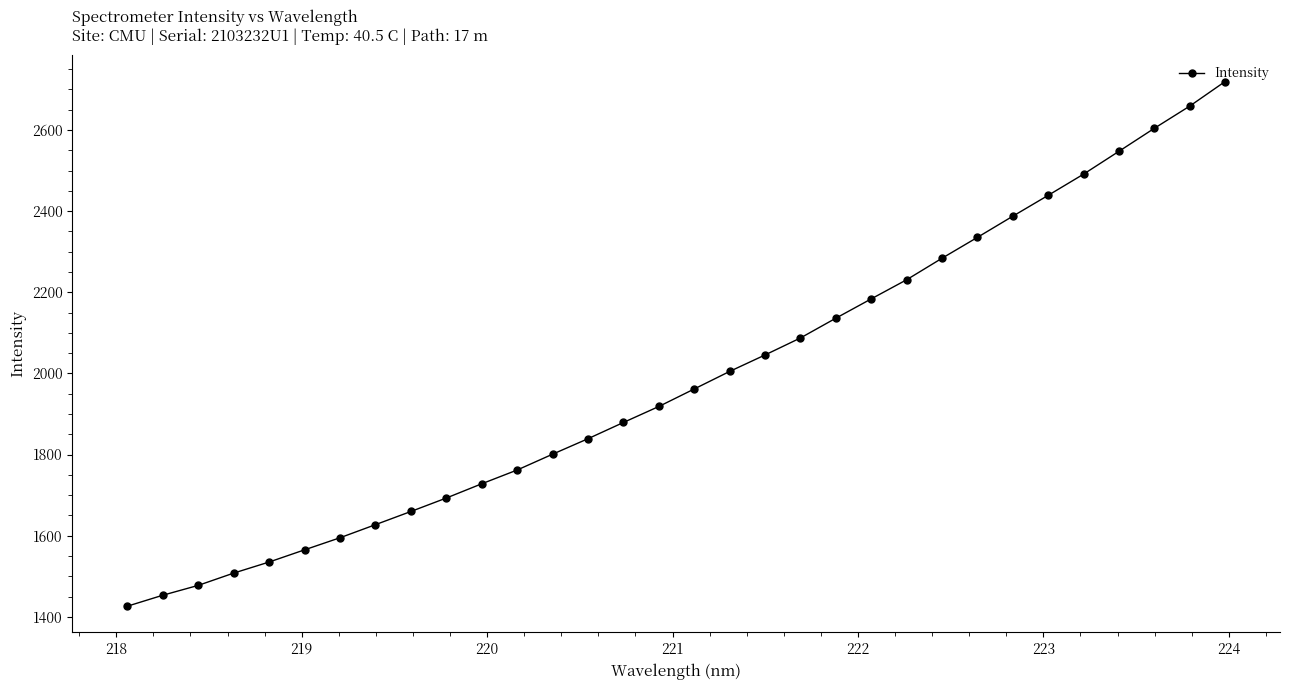

True or false: the data has more than 0 interior local peaks.

False